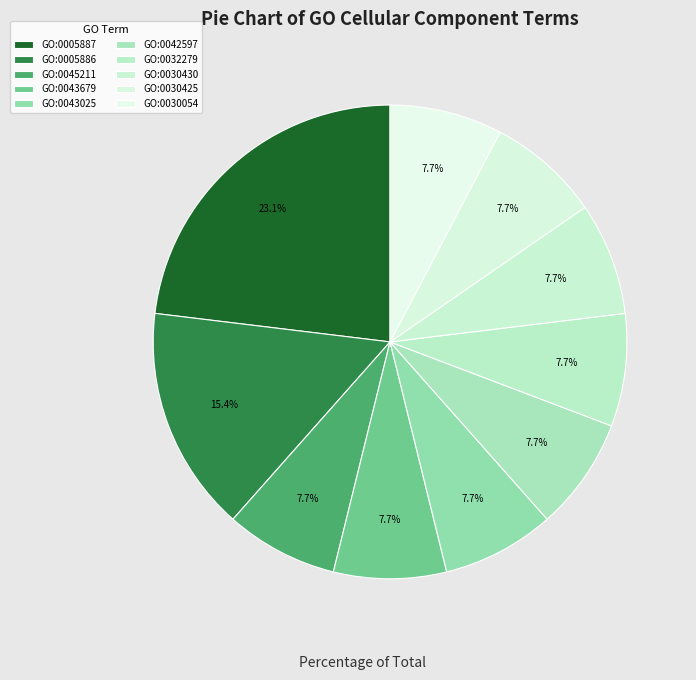

How much of the chart is everything except GO:0043025?

92.3%